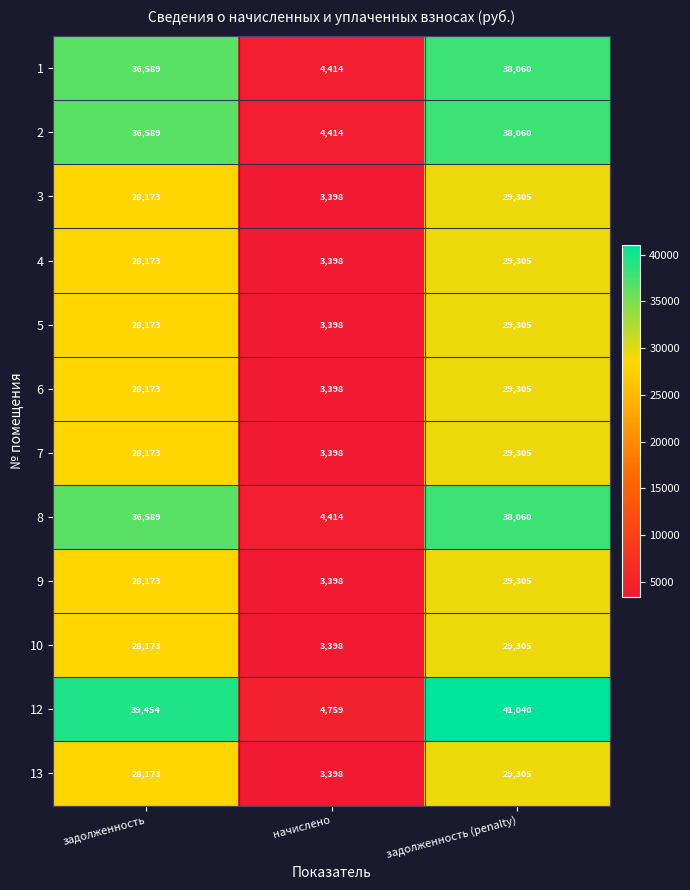

List the labels in order of 3 value, largest first.

задолженность (penalty), задолженность, начислено